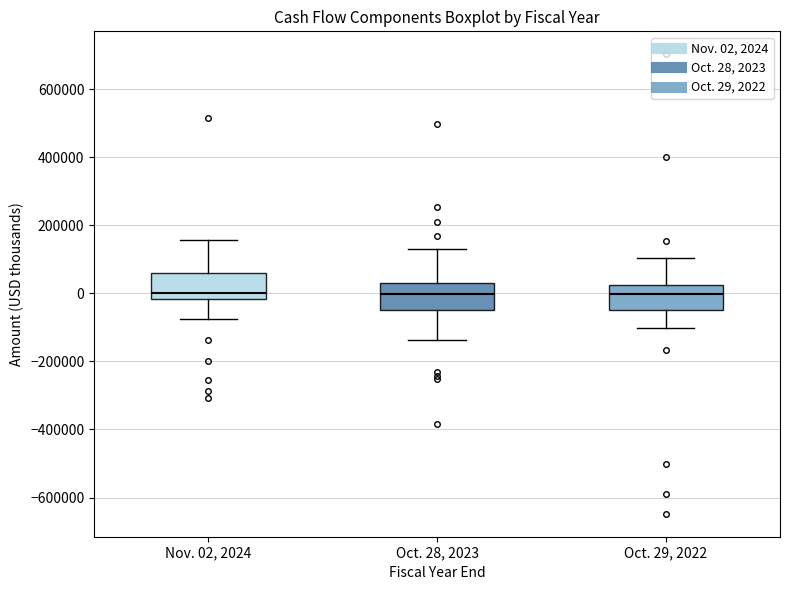

Where is the lower edge of the box for Oct. 29, 2022 on the y-axis? The values are not printed on the chart, so give them approximately, as read against the axis.

-40000